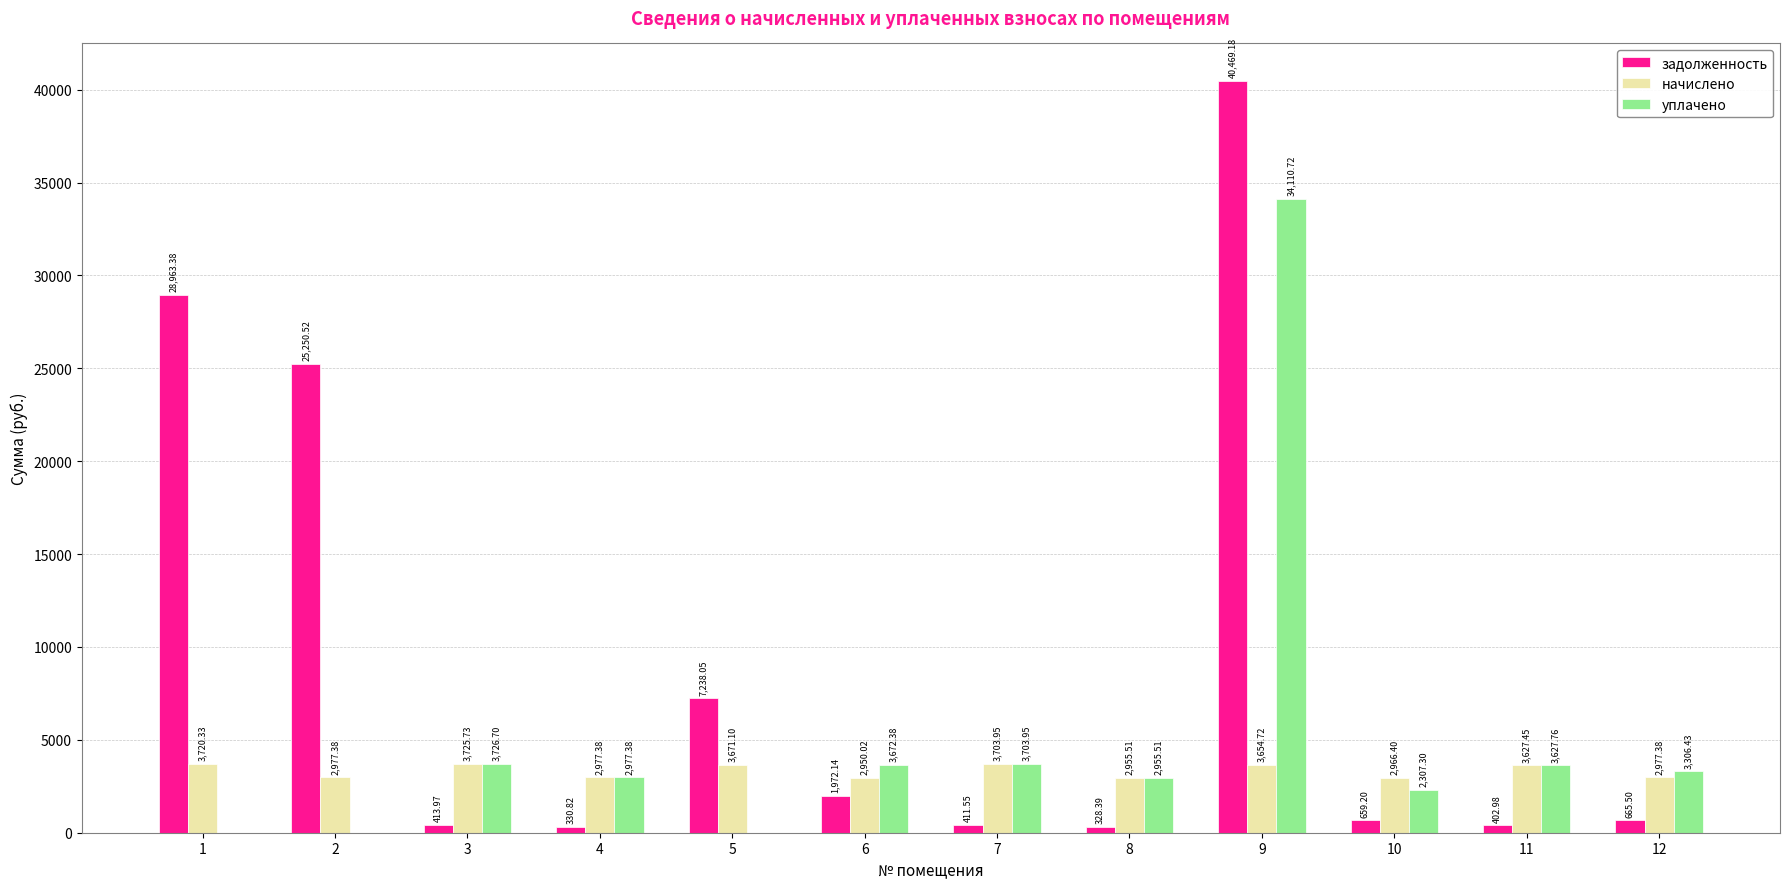

Does the chart contain stacked bars?

No